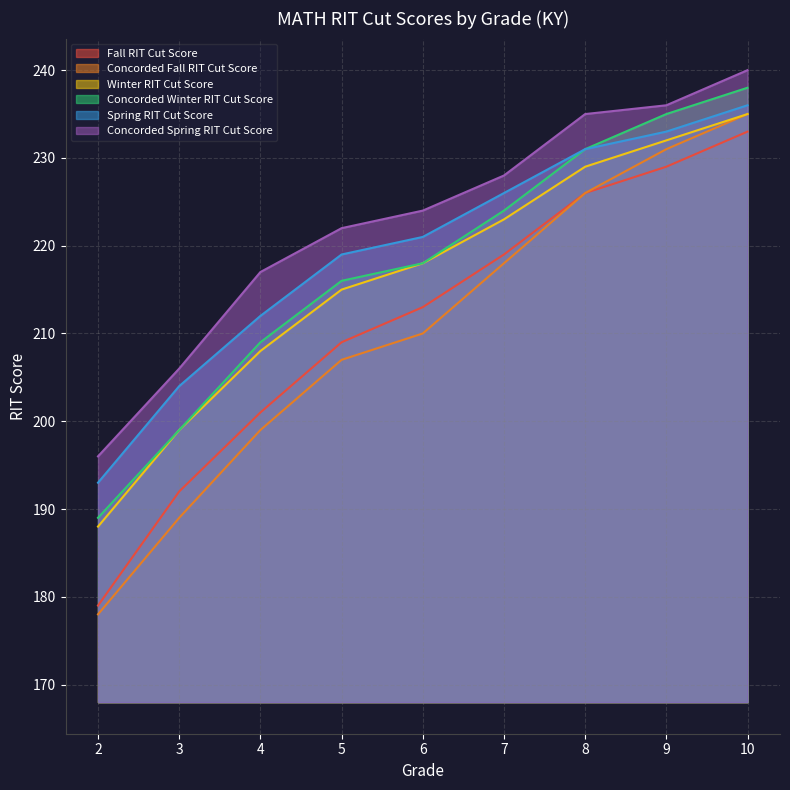

Count the number of data series in this chart.

6